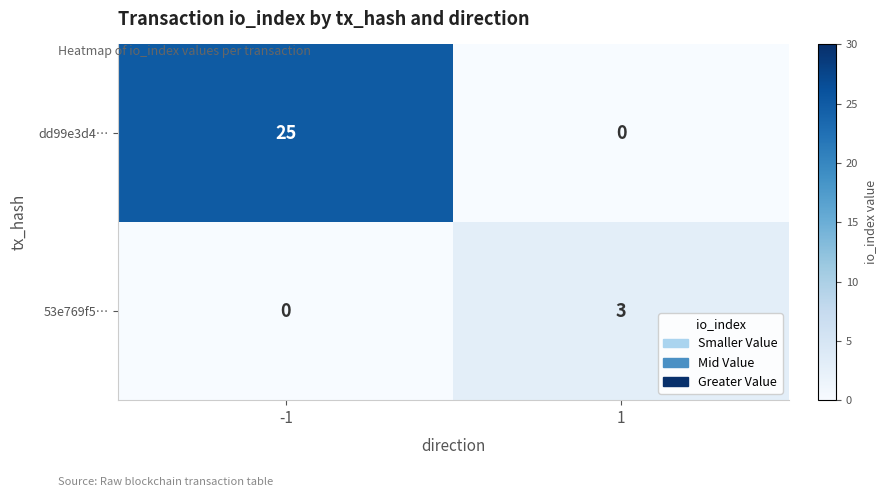

The 53e769f5… series shows -1 at -1. True or false?

False